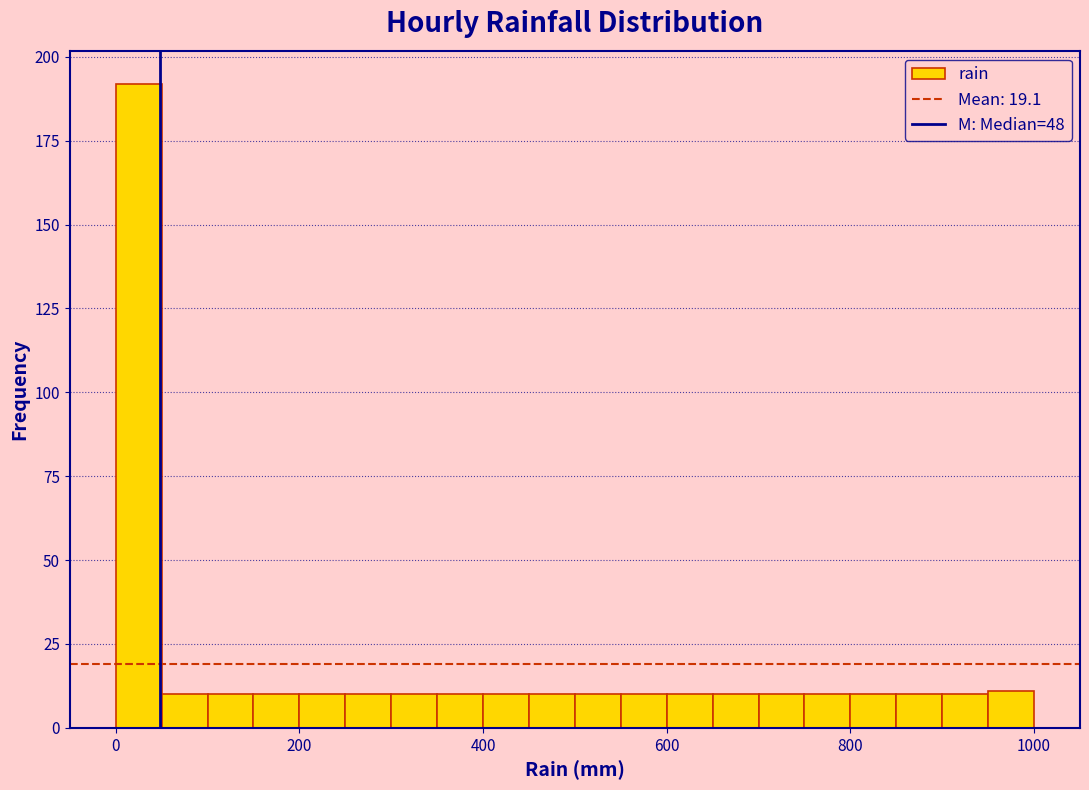

Read against the x-axis, roughly where is the centre of the tallest bar?

20